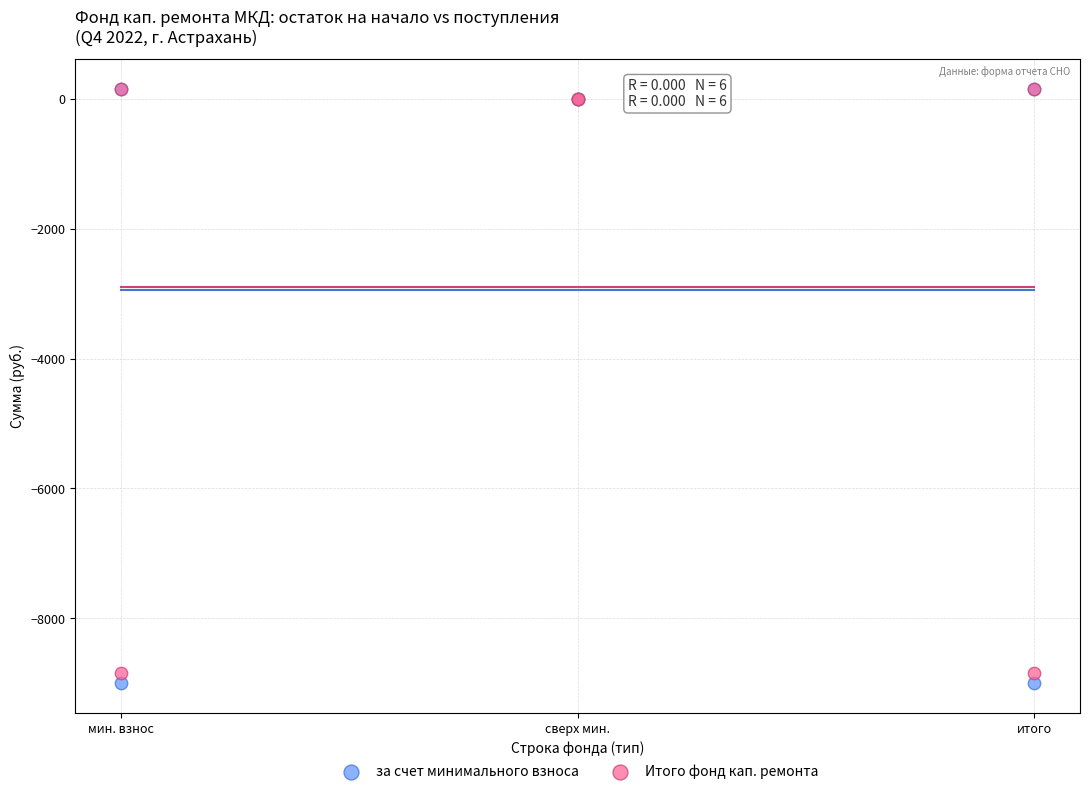

Which series has the largest Y range (max minus min)?

за счет минимального взноса